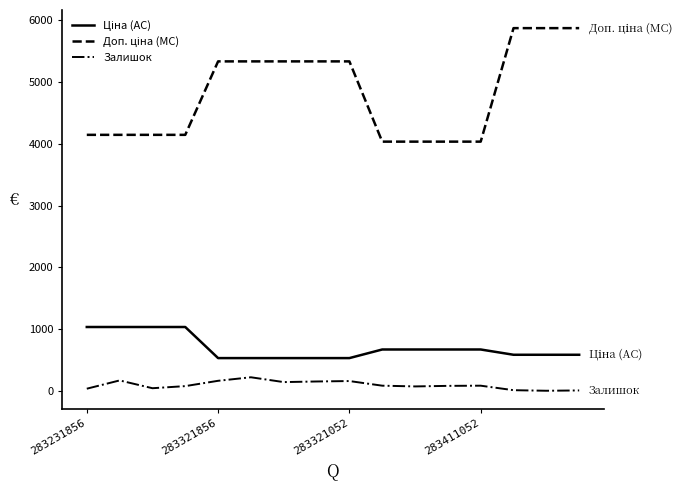

What is the greatest value displayed?

5872.6